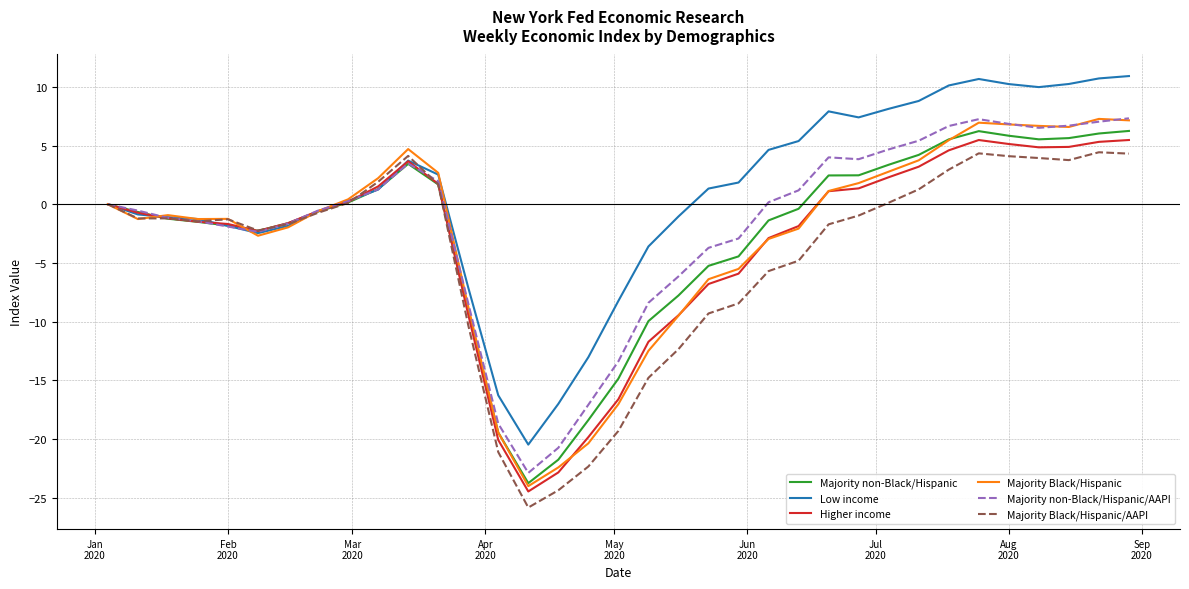

What is the minimum value shown in the chart?

-25.8